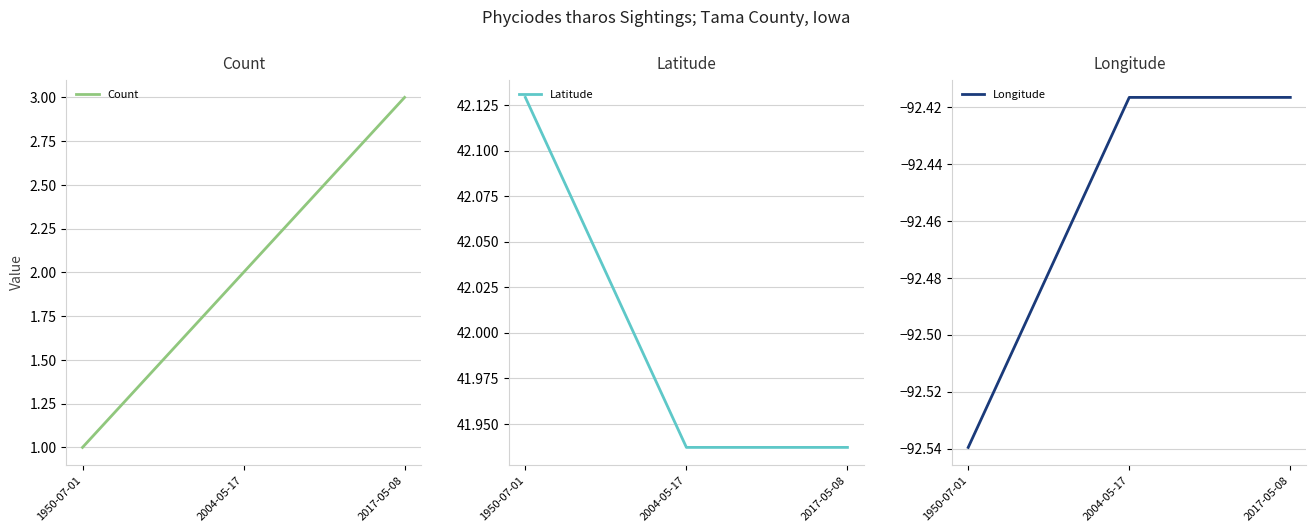

What is the difference between the Count values at 2004-05-17 and 1950-07-01?

1